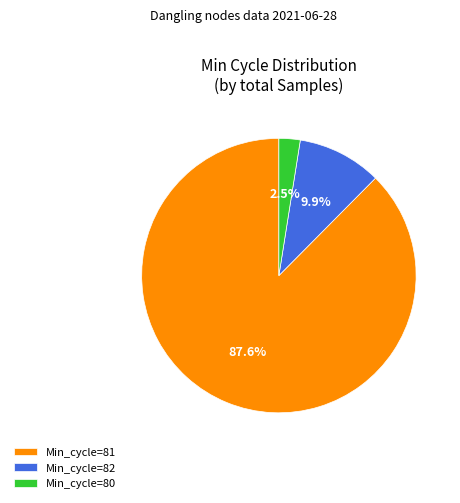

Approximately how many times larger is the value at Min_cycle=80 compared to Min_cycle=82?

0.3